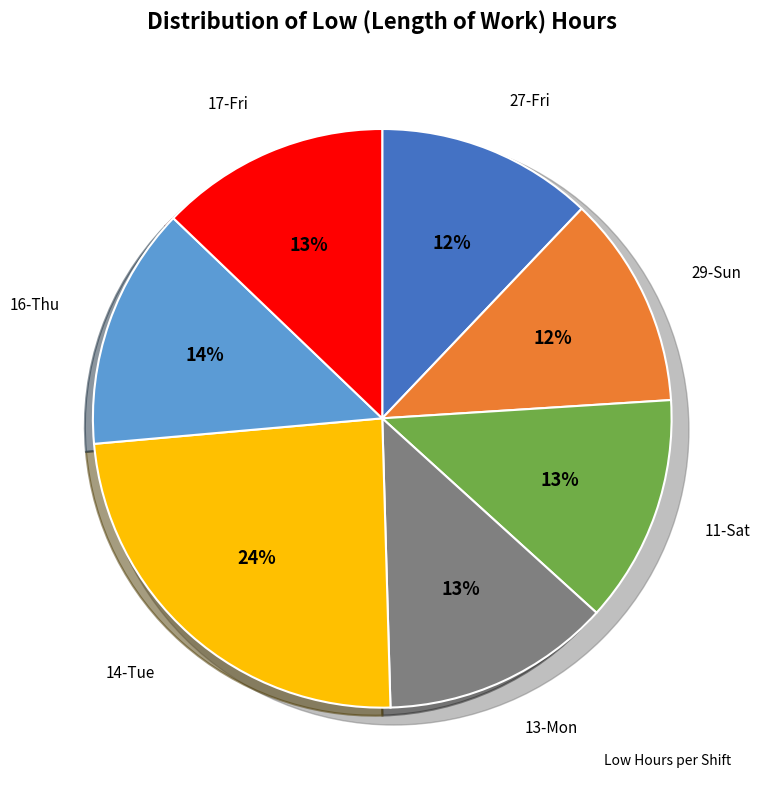

To the nearest percent, what is the difference between the largest and smallest slice percentages?

12%